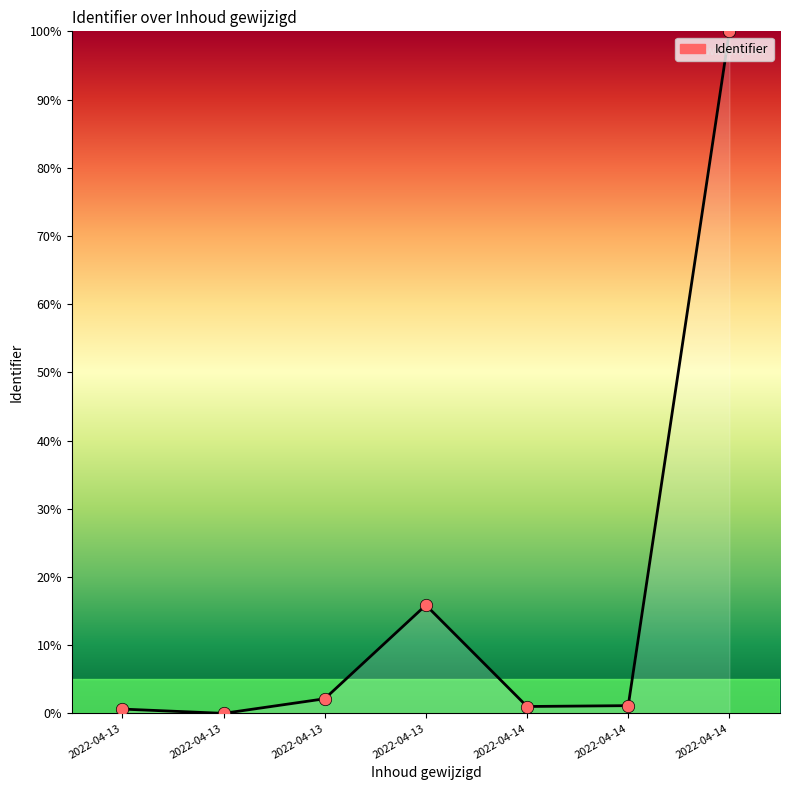

What is the change in value from 2022-04-13 to 2022-04-13?

+13.7